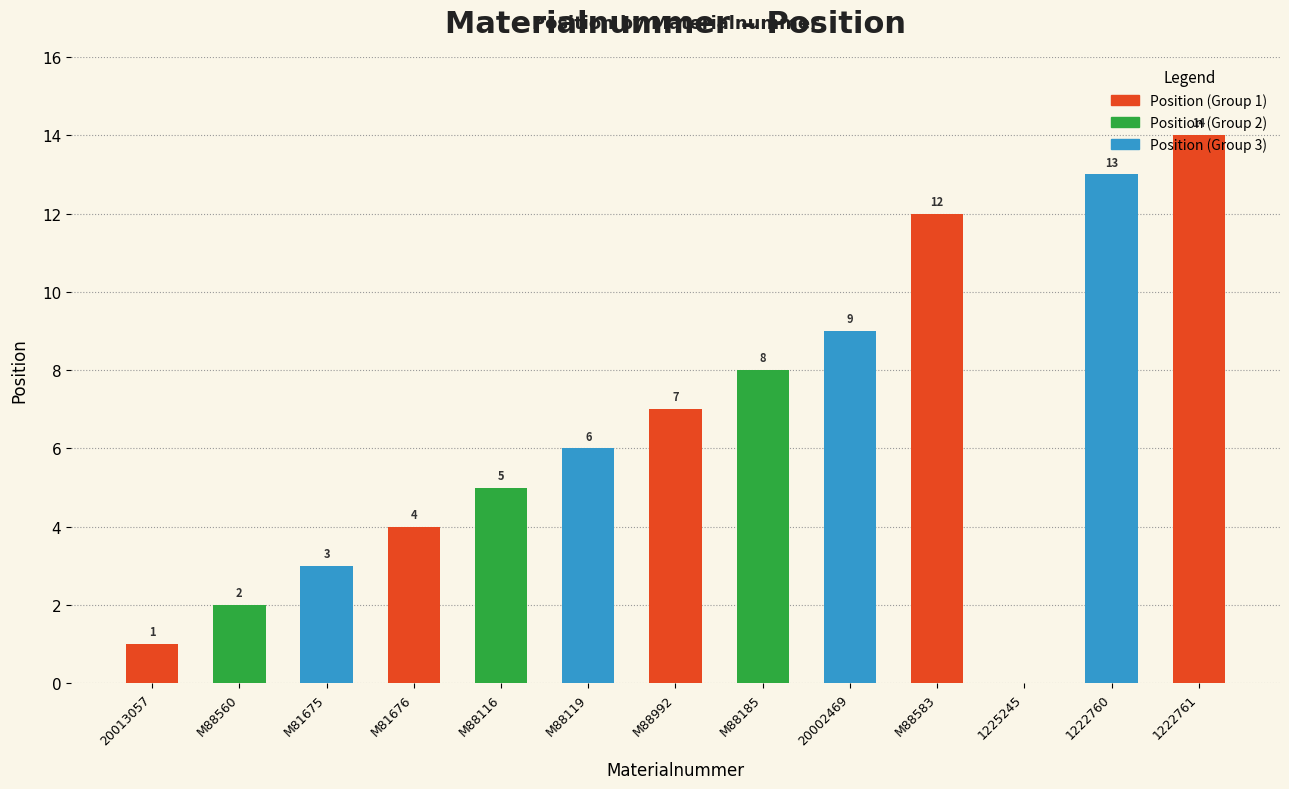

Are the bars horizontal?

No